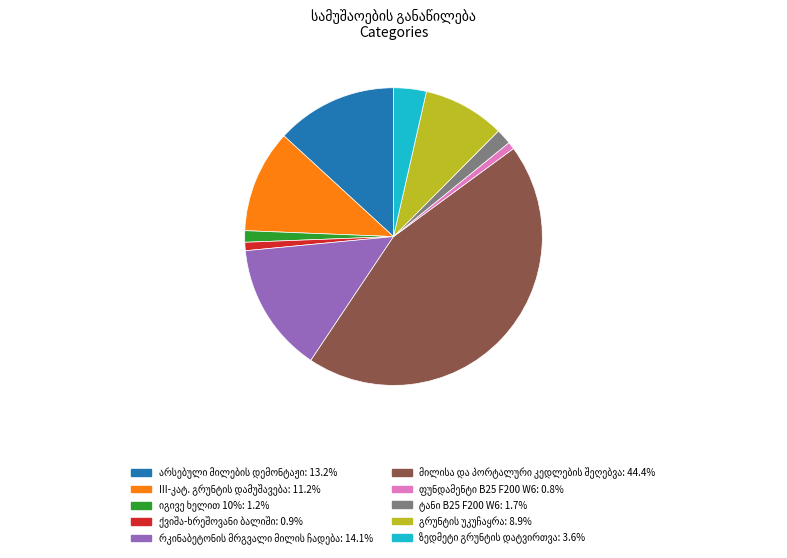

How many segments does this pie chart have?

10